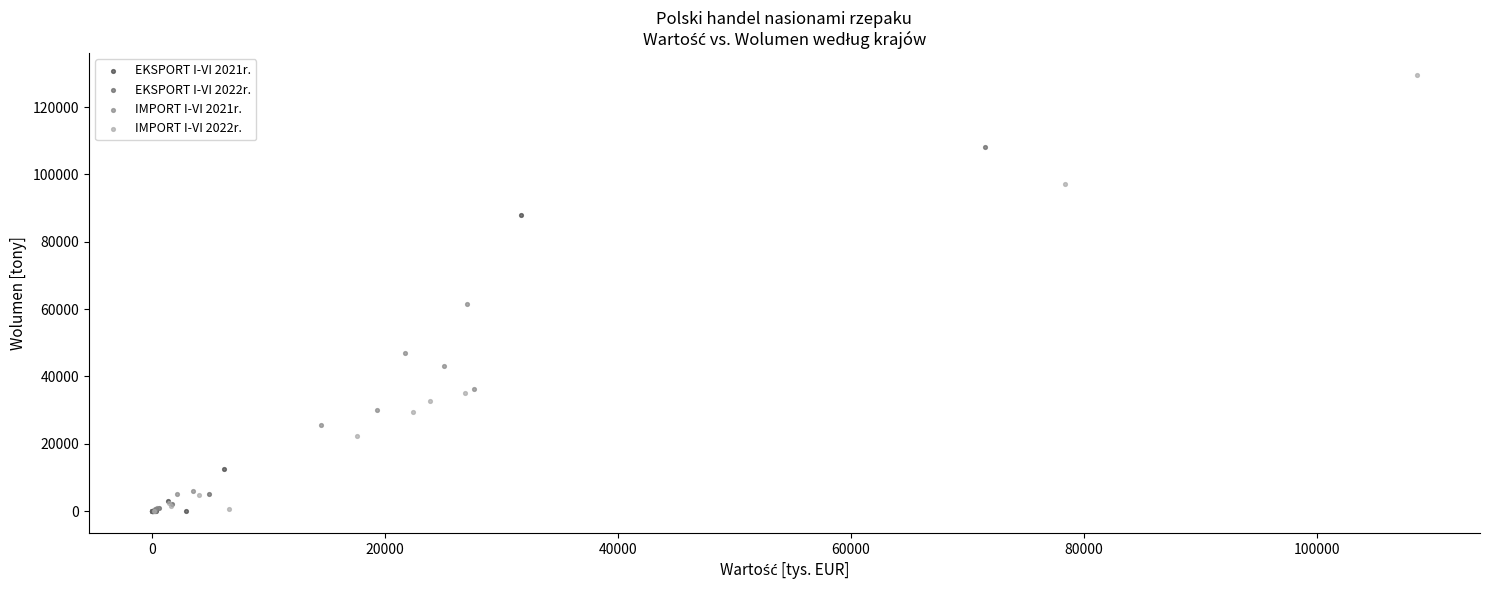

Which series reaches the maximum Y coordinate?

IMPORT I-VI 2022r.